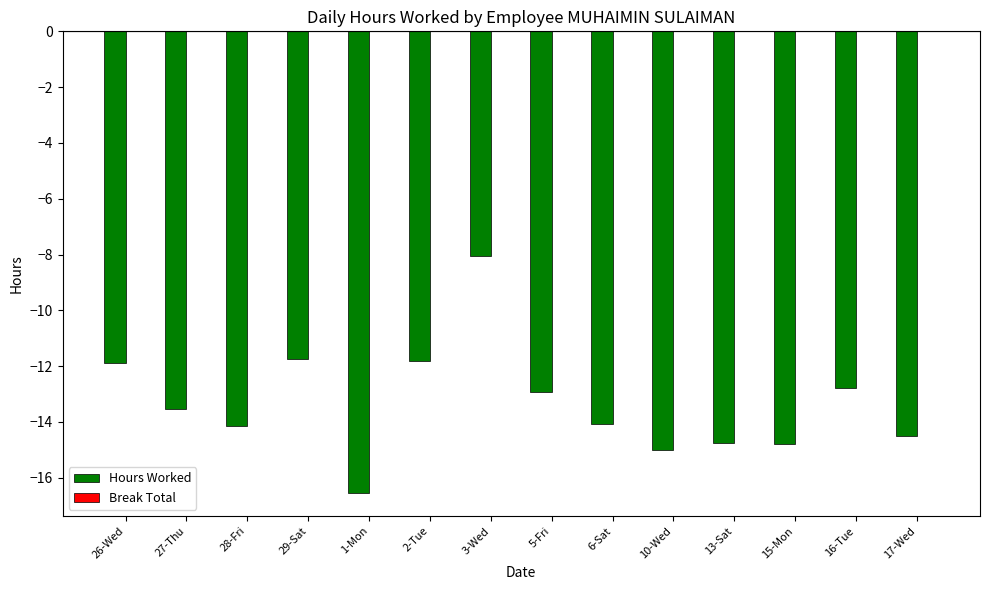

Is it true that the value at 26-Wed is -11.9?

True